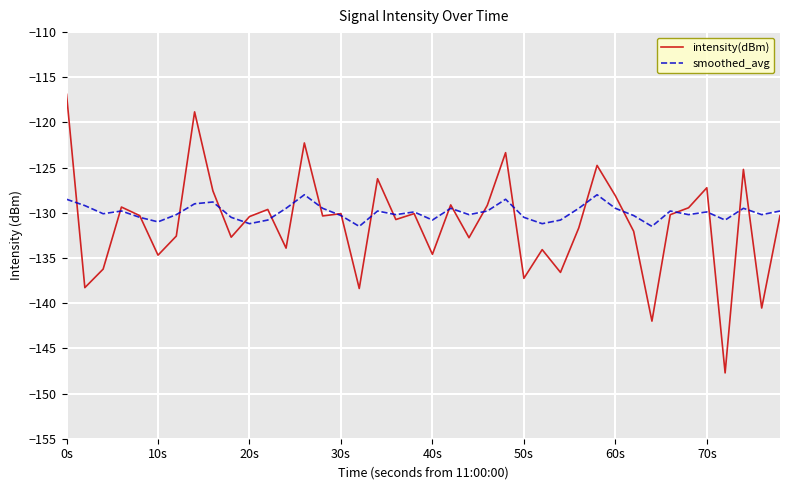

What is the difference between the maximum and second lowest values in the smoothed_avg series?

3.5